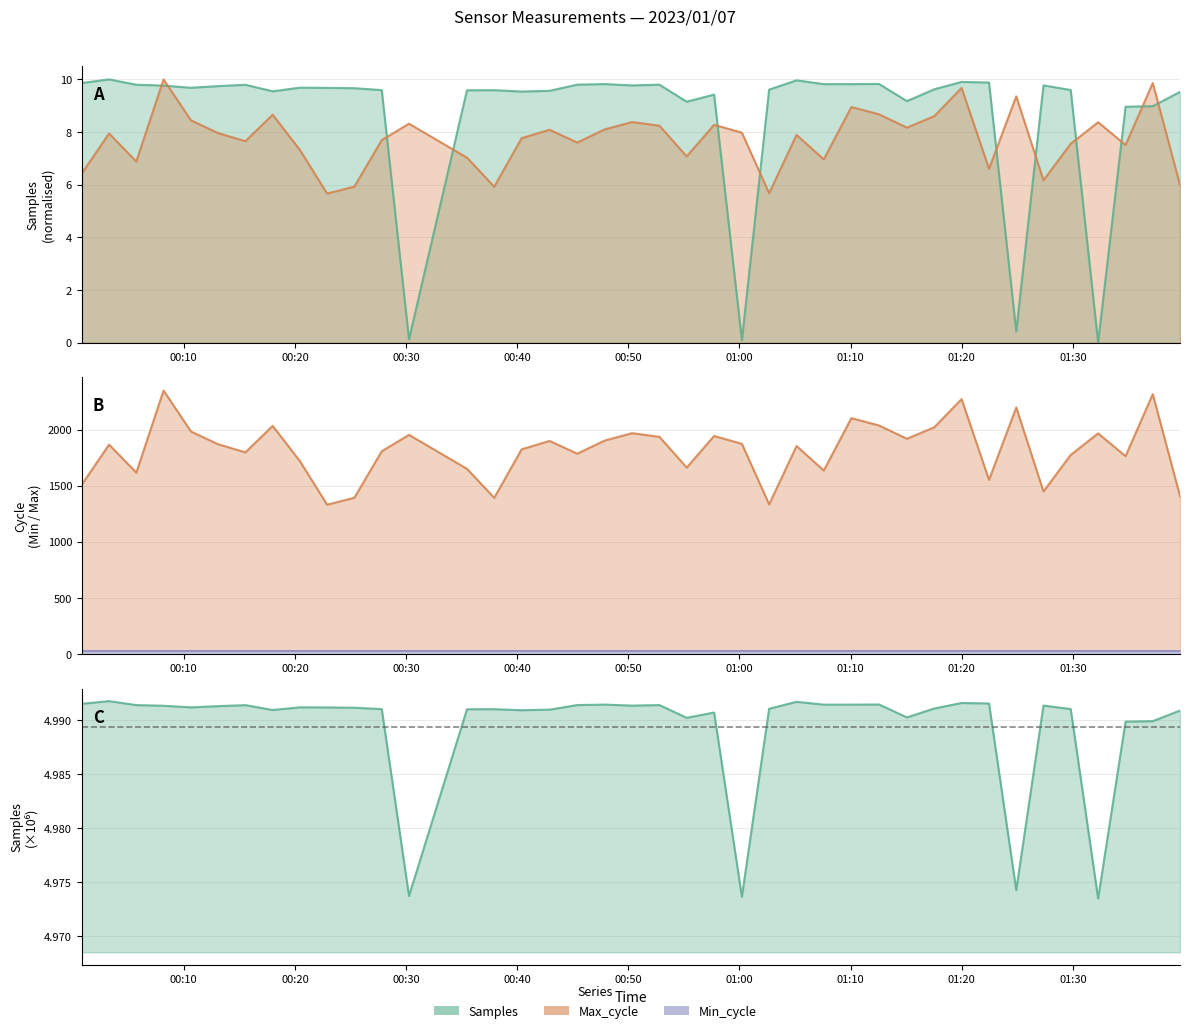

True or false: Max_cycle and Samples intersect in this chart.

False